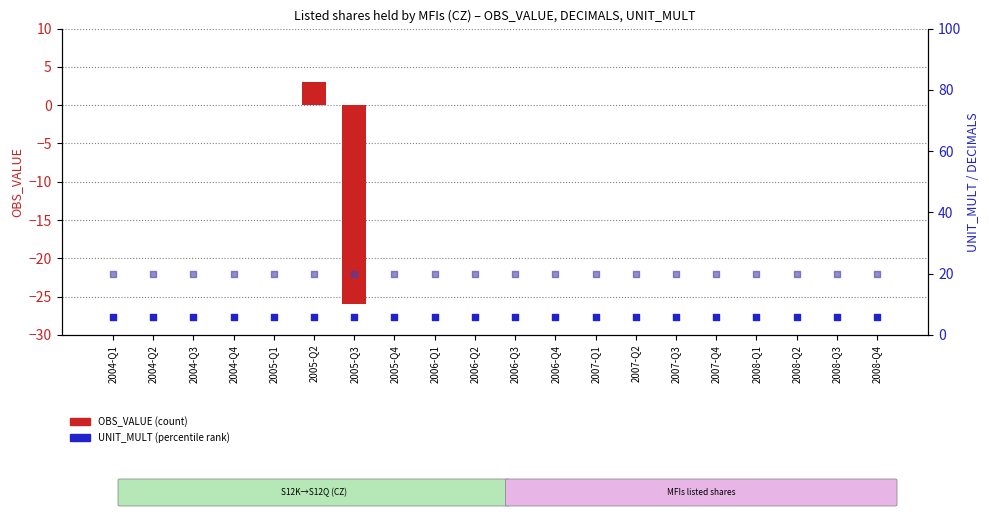

Is the value of OBS_VALUE at 2008-Q3 greater than the value of UNIT_MULT at 2007-Q2?

No